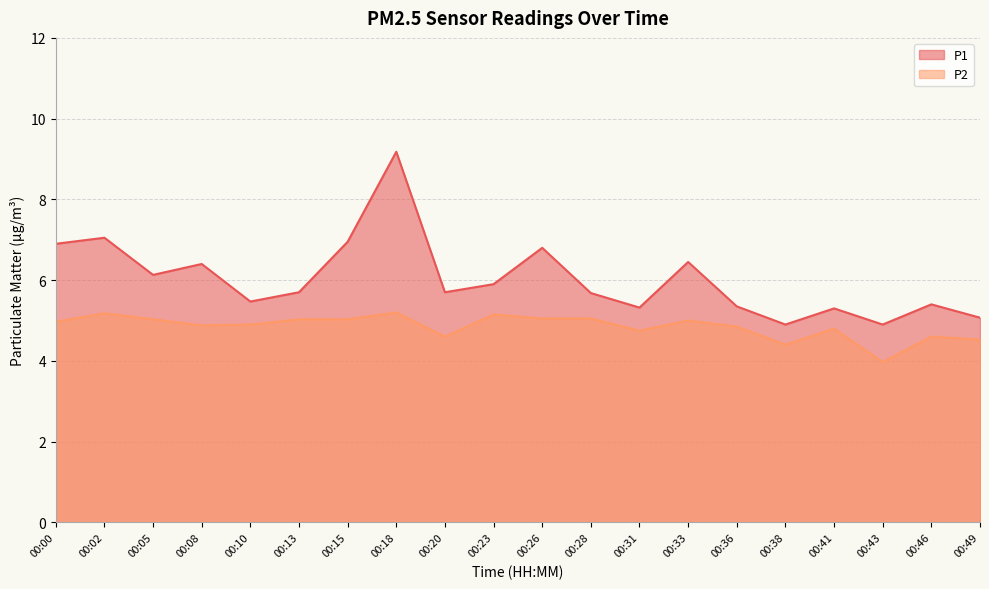

Between 00:02 and 00:36, which series saw the biggest shift?

P1